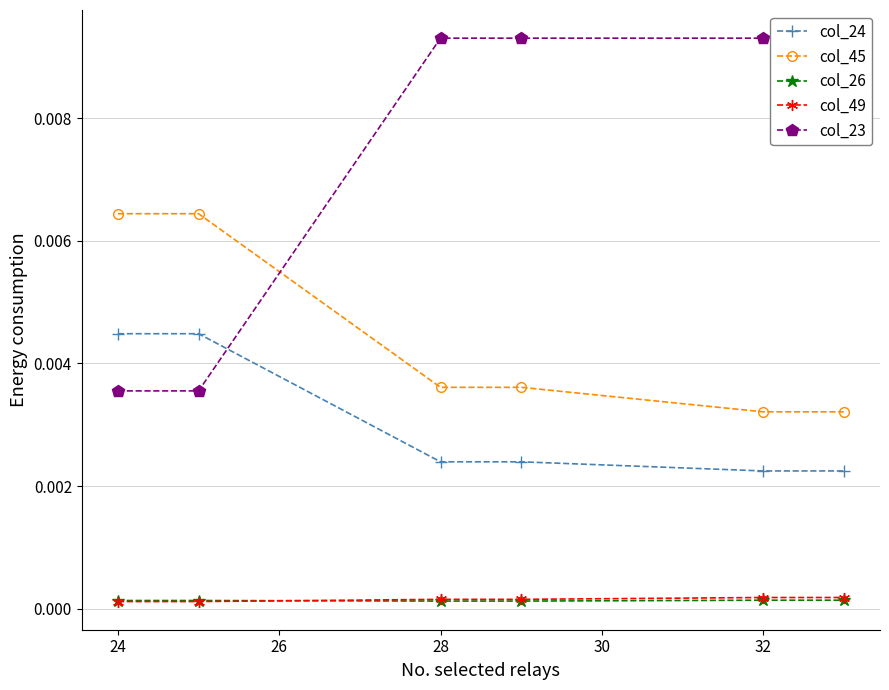

True or false: col_24 and col_26 cross at least once.

False